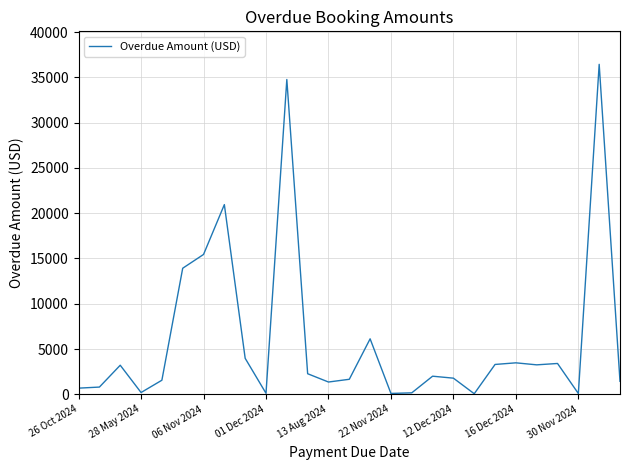

What is the greatest value displayed?

36445.0